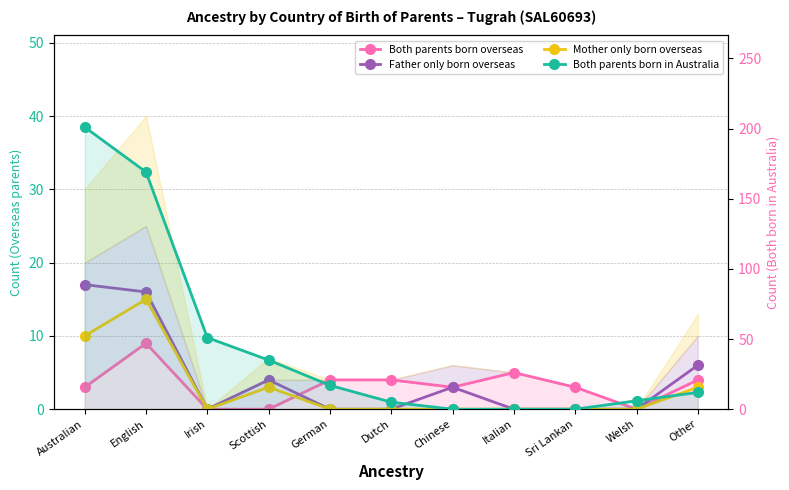

The value of Father only born overseas at Other is 9. True or false?

False